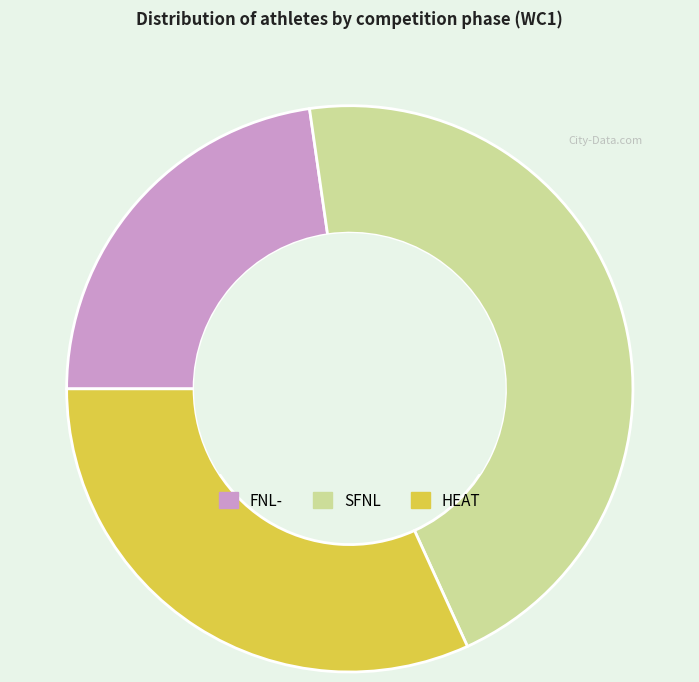

True or false: FNL- accounts for 23% of the total.

True